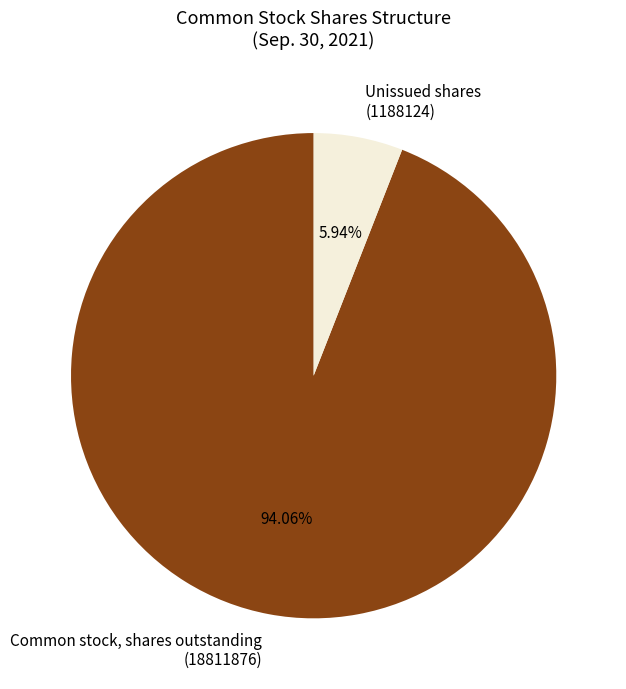

Which slice is the smallest?

Unissued shares (1188124)